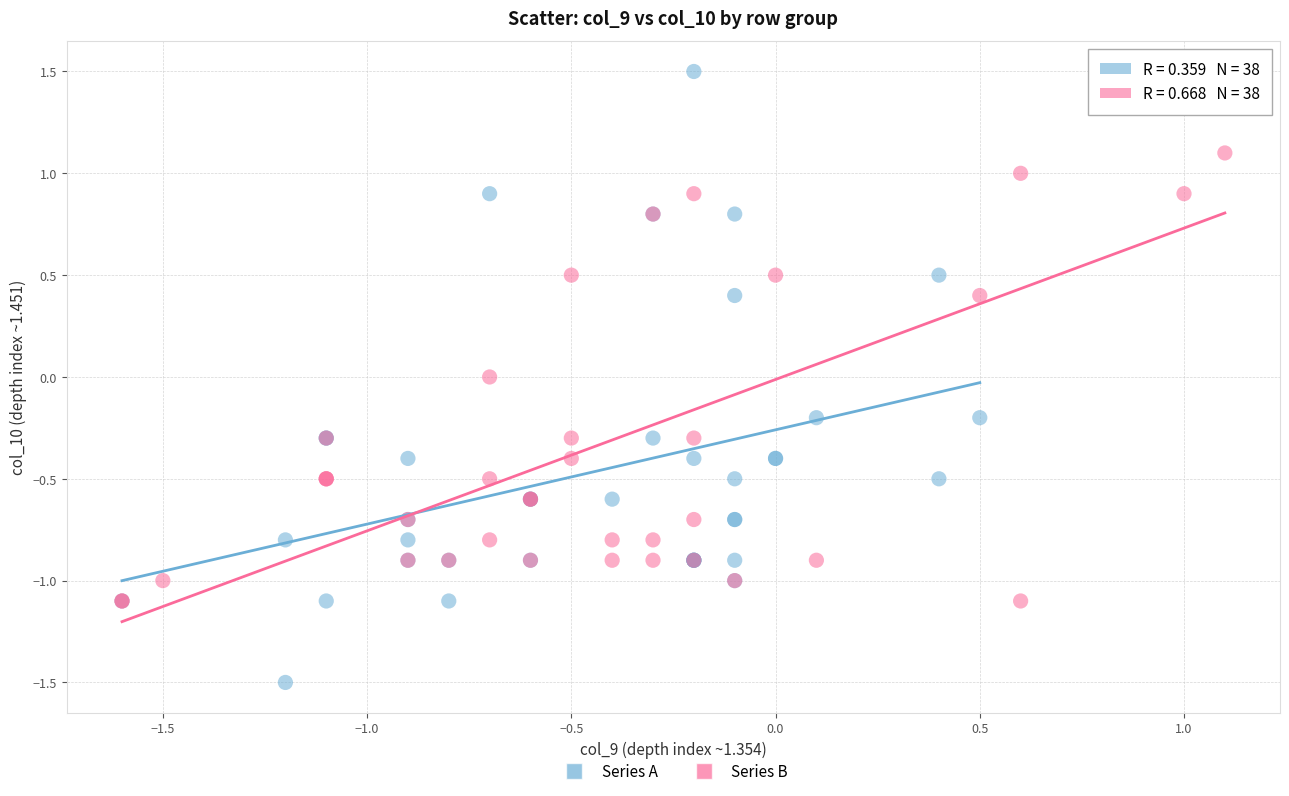

Which series has the widest spread of Y values?

Series A